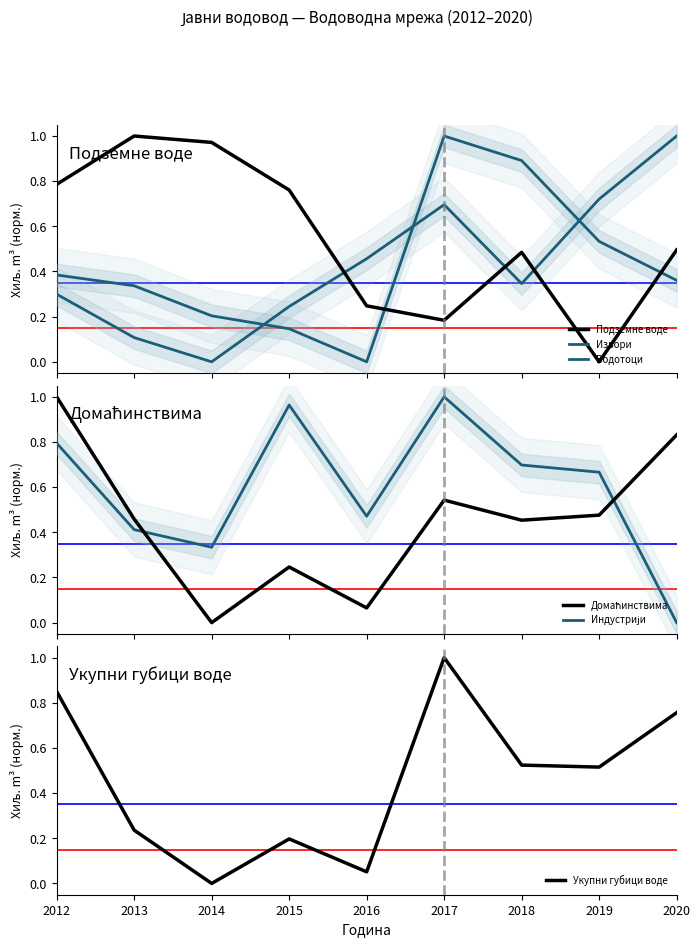

Is the value of Подземне воде at 2015 greater than the value of Домаћинствима at 2017?

Yes